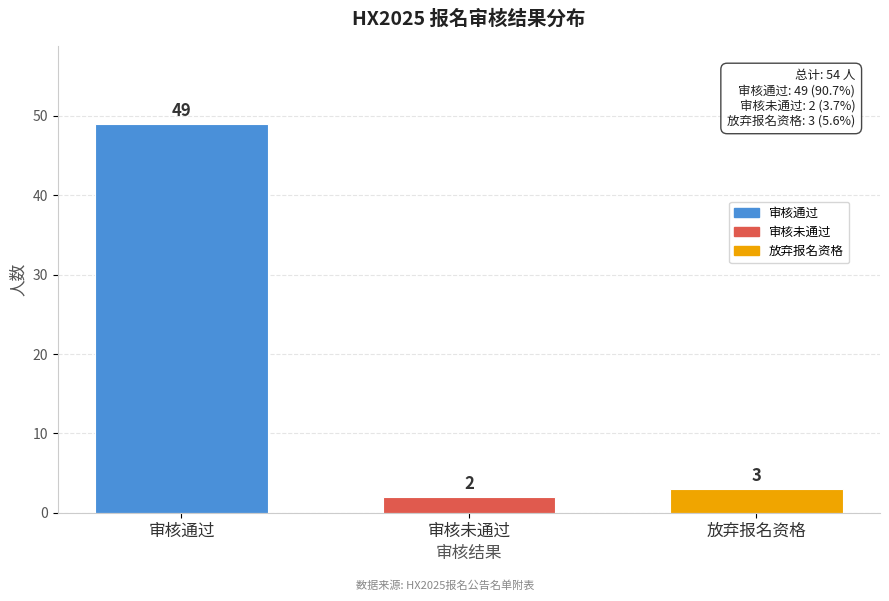

Reading right to left, what are all the values shown in this chart?

放弃报名资格=3	审核未通过=2	审核通过=49